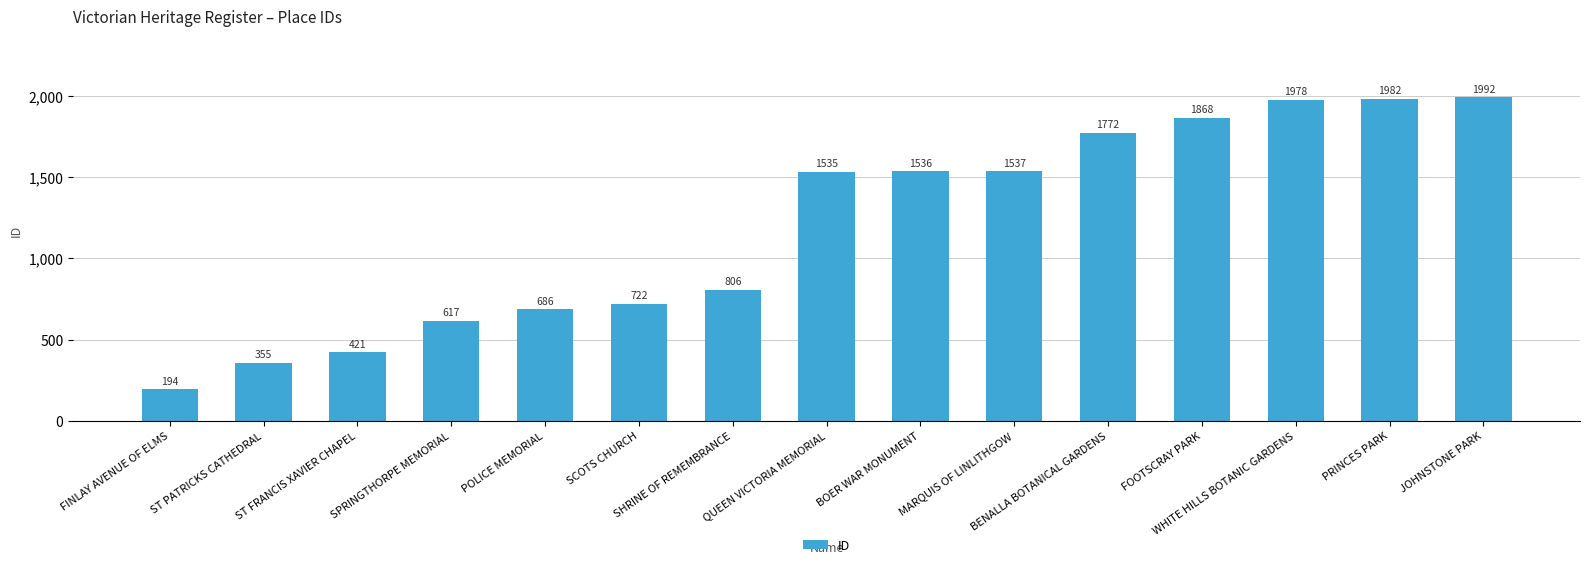

What is the sum of the values at ST PATRICKS CATHEDRAL and FOOTSCRAY PARK?

2223